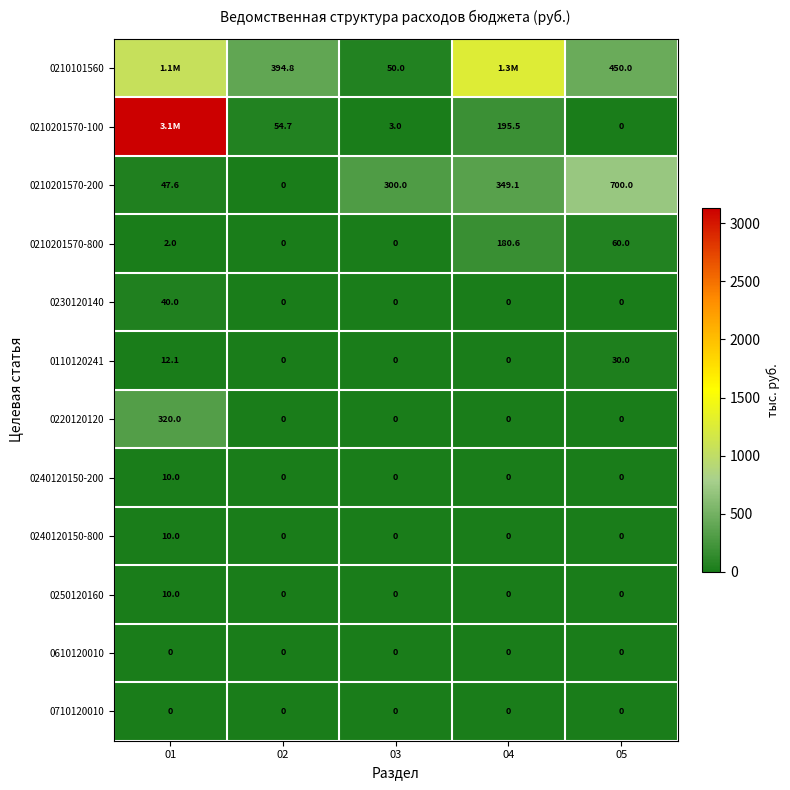

At which category does the chart reach its peak across all series?

01